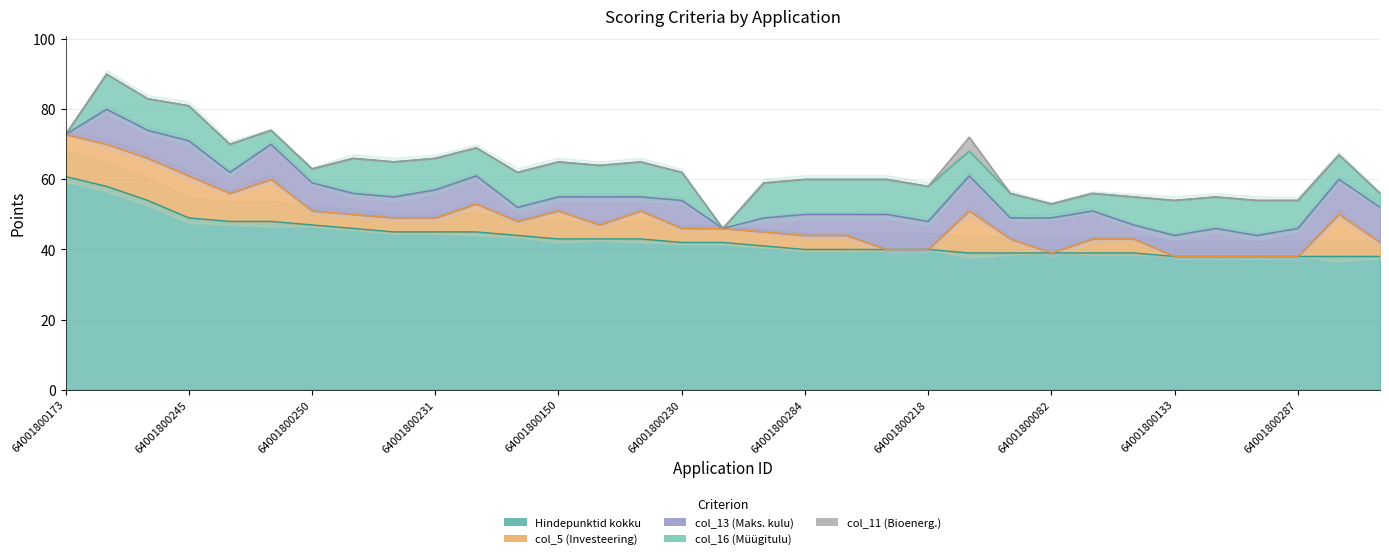

Count the number of data series in this chart.

5